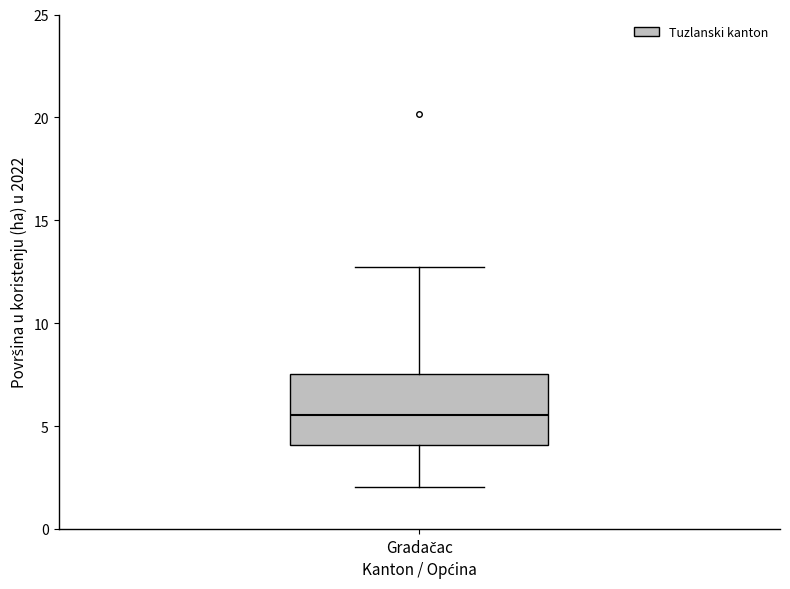

Where does the lower whisker of the box for Gradačac end on the y-axis? The values are not printed on the chart, so give them approximately, as read against the axis.

2.0